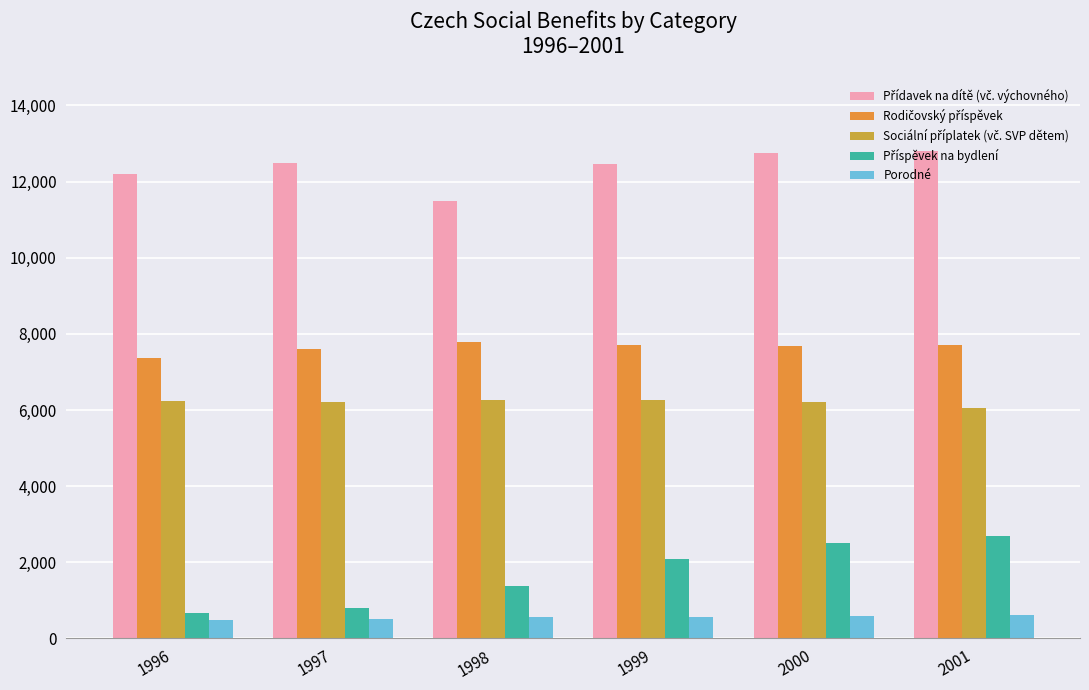

How many categories are shown in the chart?

6